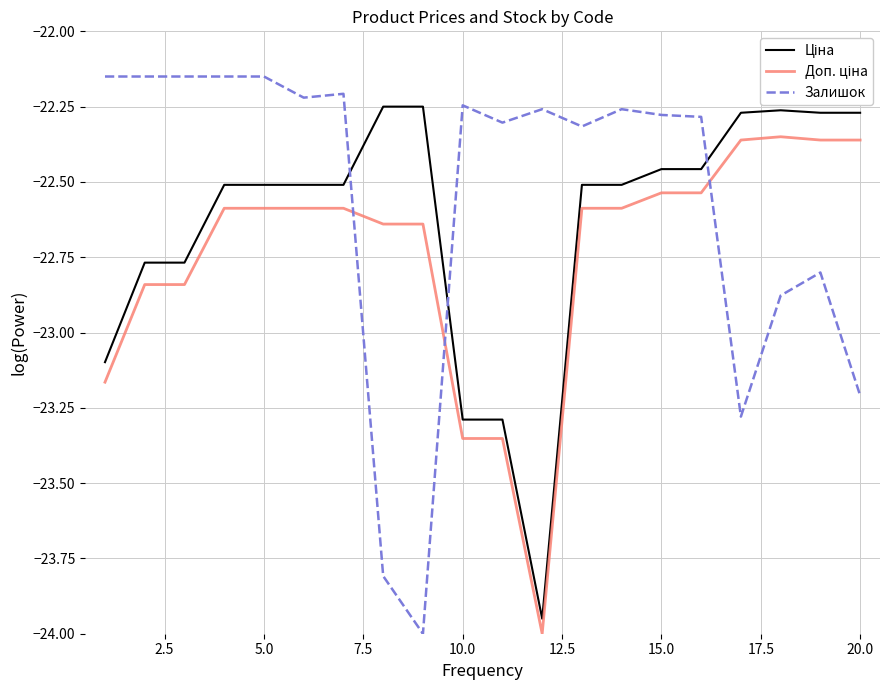

Which series has the largest total across all categories?

Залишок